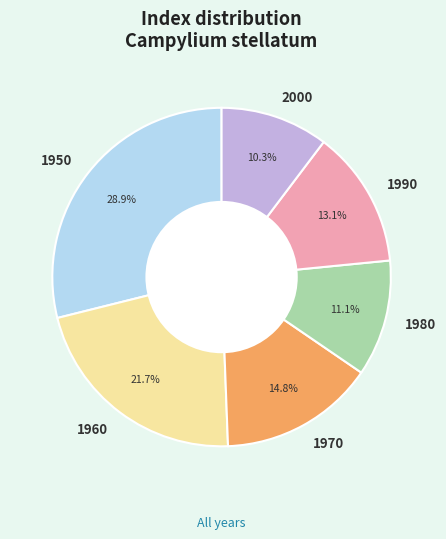

To the nearest percent, what portion does 1970 represent?

15%